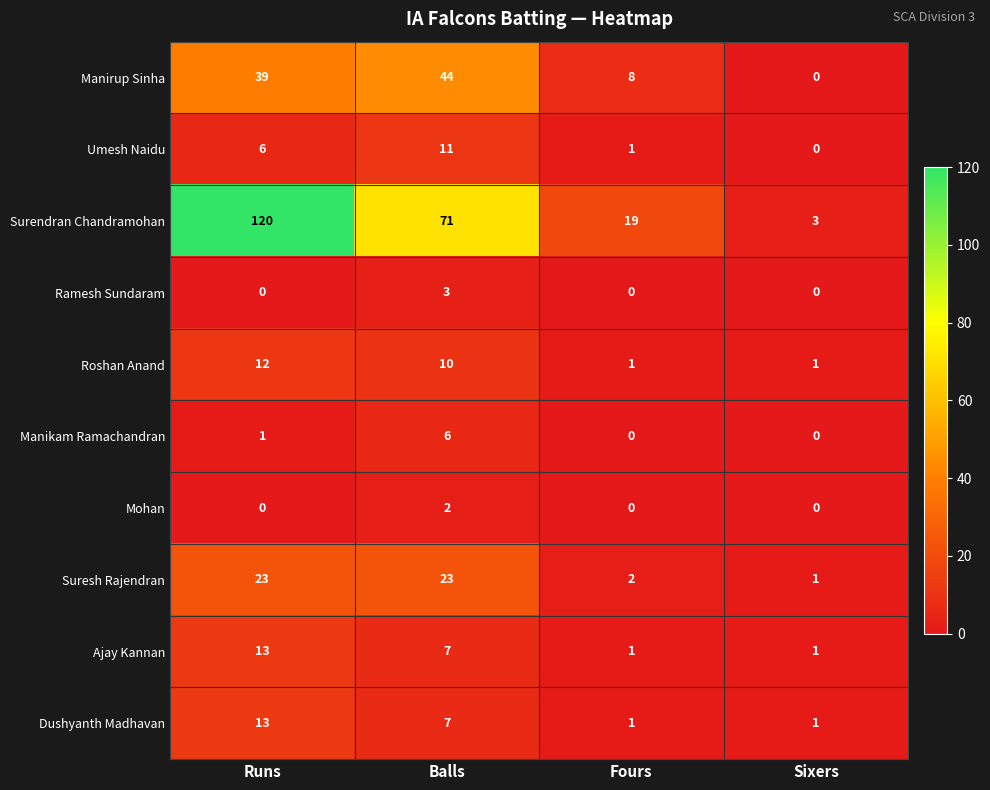

Which category has the highest value in the Manirup Sinha series?

Balls